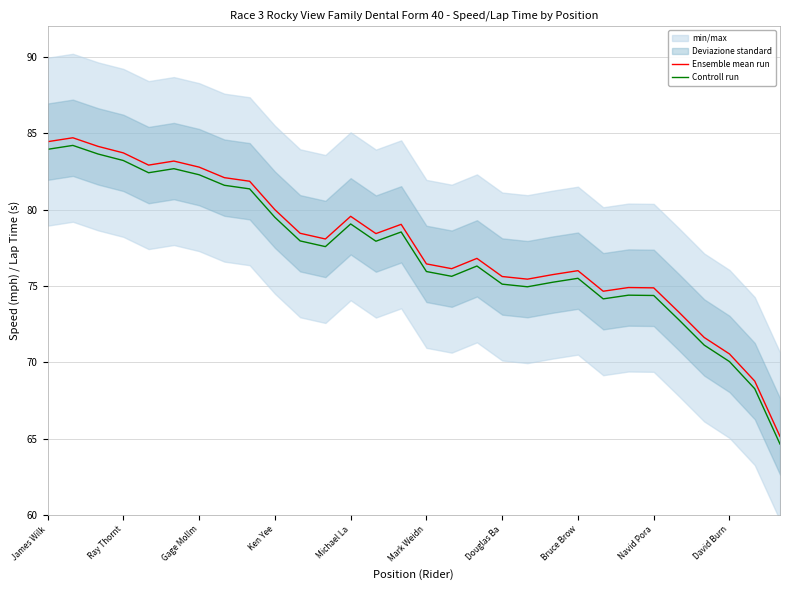

True or false: Controll run and Ensemble mean run intersect in this chart.

False